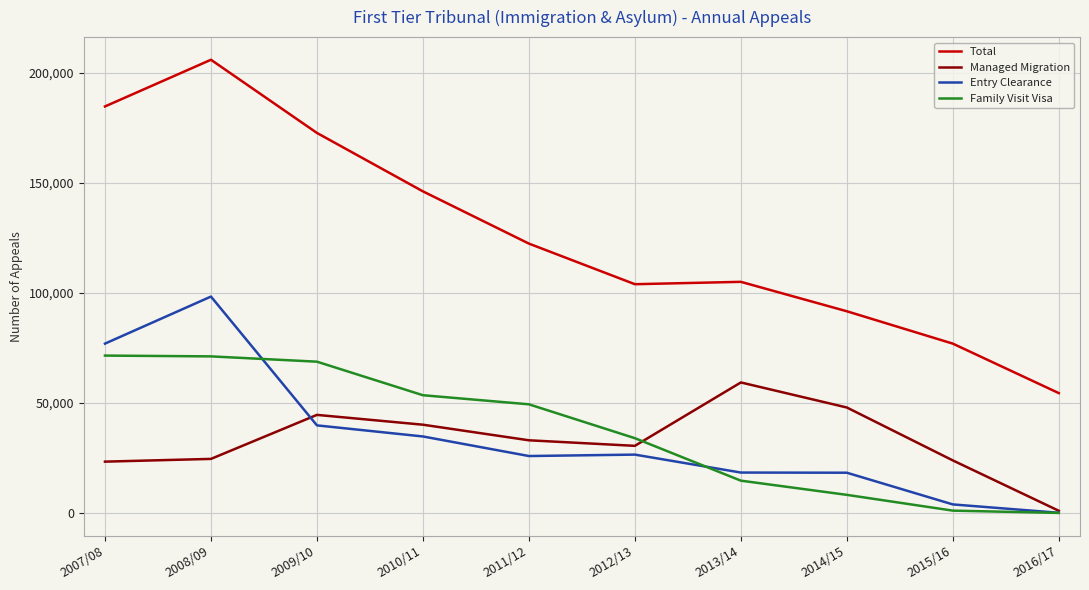

Is the value of Entry Clearance at 2015/16 greater than the value of Managed Migration at 2007/08?

No